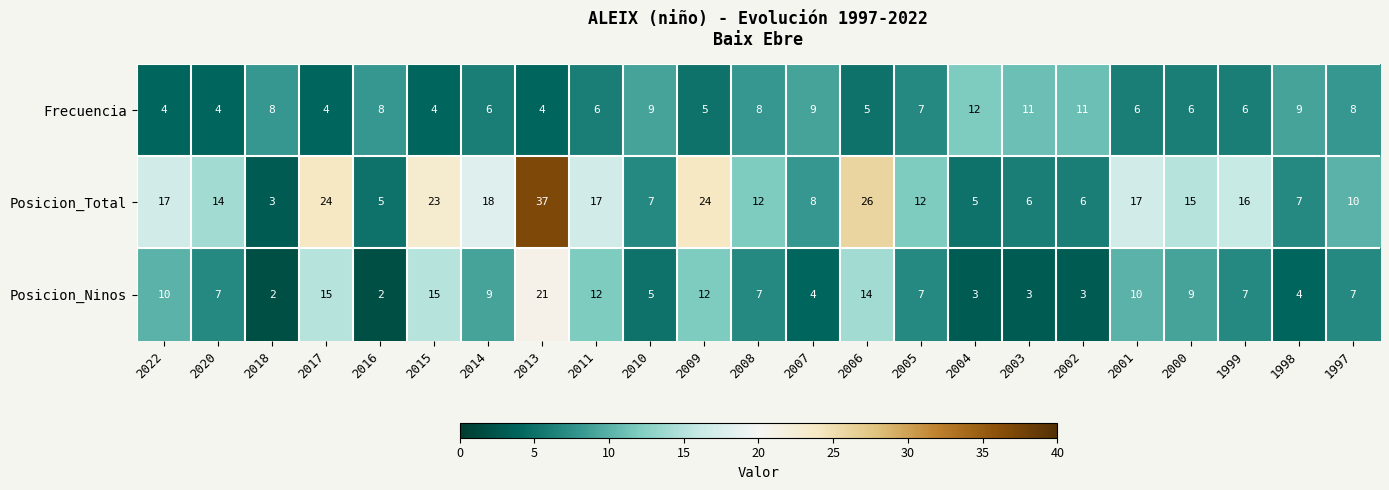

What is the spread (max minus min) of values at 2017?

20